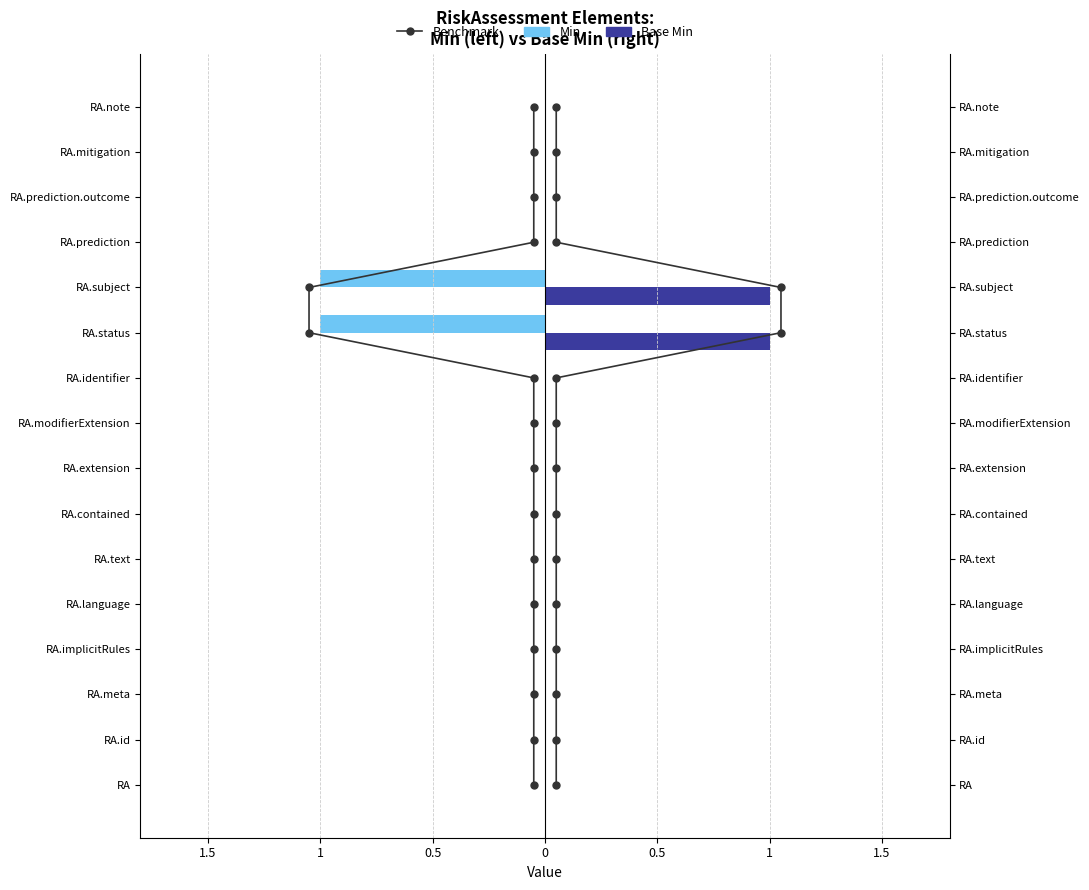

Which series has the widest spread of values?

Benchmark: Left